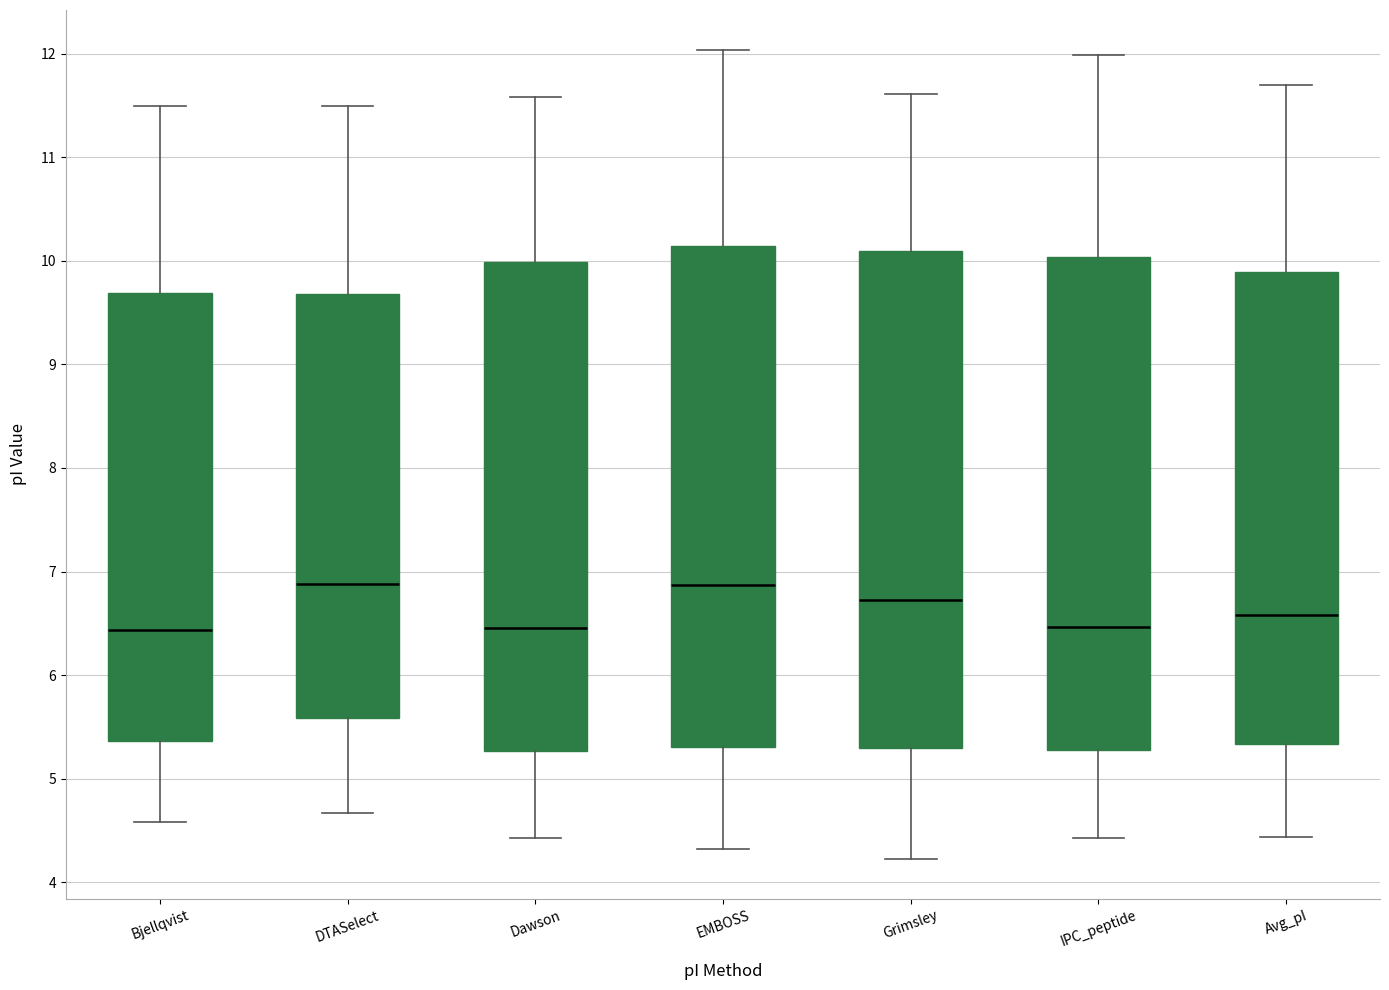

Reading left to right, read every box against the y-axis: the position of its median line, the range the box covers, and the ends of its whiskers. The values are not printed on the chart, so give them approximately, as read against the axis.

Bjellqvist: median 6.4, box 5.4 to 9.7, whiskers 4.6 to 11.5
DTASelect: median 6.9, box 5.6 to 9.7, whiskers 4.7 to 11.5
Dawson: median 6.5, box 5.3 to 10.0, whiskers 4.4 to 11.6
EMBOSS: median 6.9, box 5.3 to 10.1, whiskers 4.3 to 12.0
Grimsley: median 6.7, box 5.3 to 10.1, whiskers 4.2 to 11.6
IPC_peptide: median 6.5, box 5.3 to 10.0, whiskers 4.4 to 12.0
Avg_pI: median 6.6, box 5.3 to 9.9, whiskers 4.4 to 11.7